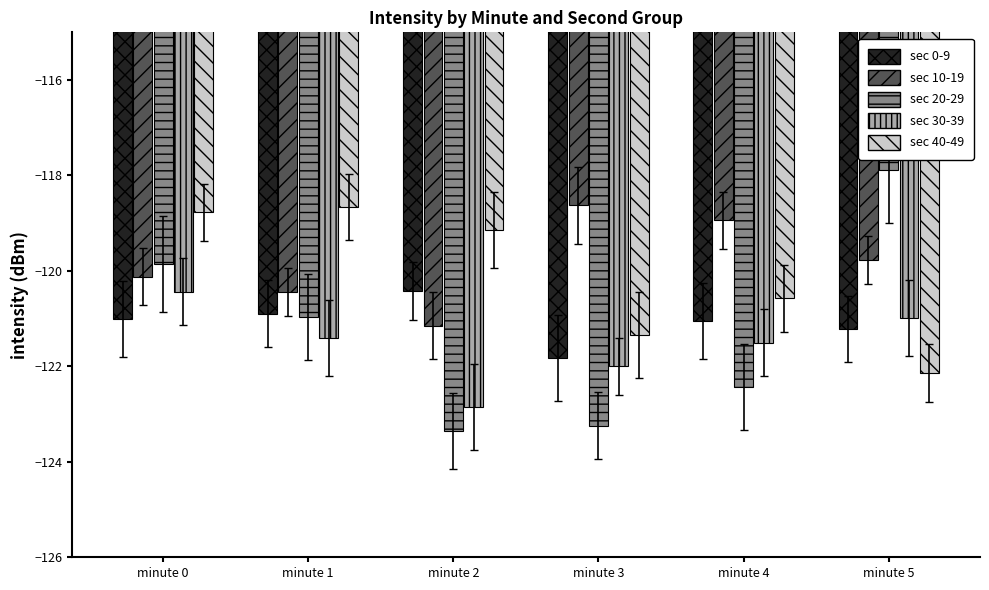

Reading left to right, transcribe all the data shown in this chart.

sec 0-9: minute 0=-121.0	minute 1=-120.9	minute 2=-120.4	minute 3=-121.8	minute 4=-121.0	minute 5=-121.2
sec 10-19: minute 0=-120.1	minute 1=-120.4	minute 2=-121.1	minute 3=-118.6	minute 4=-118.9	minute 5=-119.8
sec 20-29: minute 0=-119.9	minute 1=-121.0	minute 2=-123.4	minute 3=-123.2	minute 4=-122.4	minute 5=-117.9
sec 30-39: minute 0=-120.4	minute 1=-121.4	minute 2=-122.8	minute 3=-122.0	minute 4=-121.5	minute 5=-121.0
sec 40-49: minute 0=-118.8	minute 1=-118.7	minute 2=-119.1	minute 3=-121.3	minute 4=-120.6	minute 5=-122.1